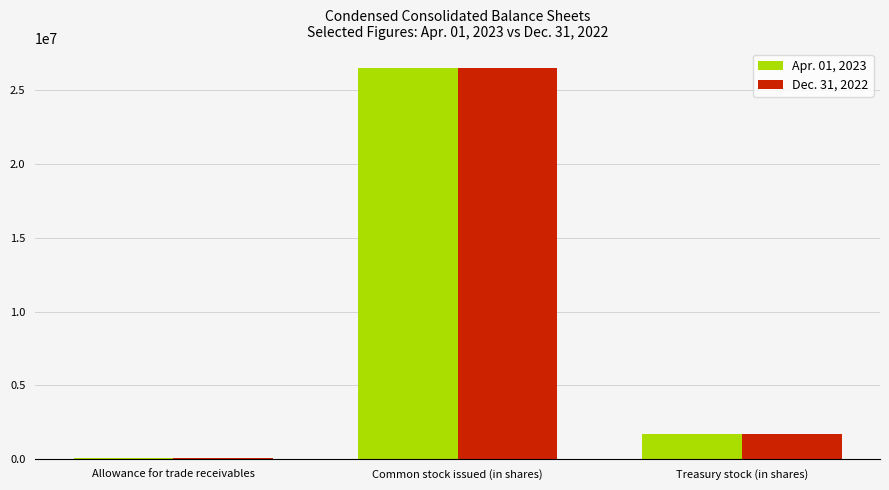

List the series in order of their peak value, lowest first.

Dec. 31, 2022, Apr. 01, 2023